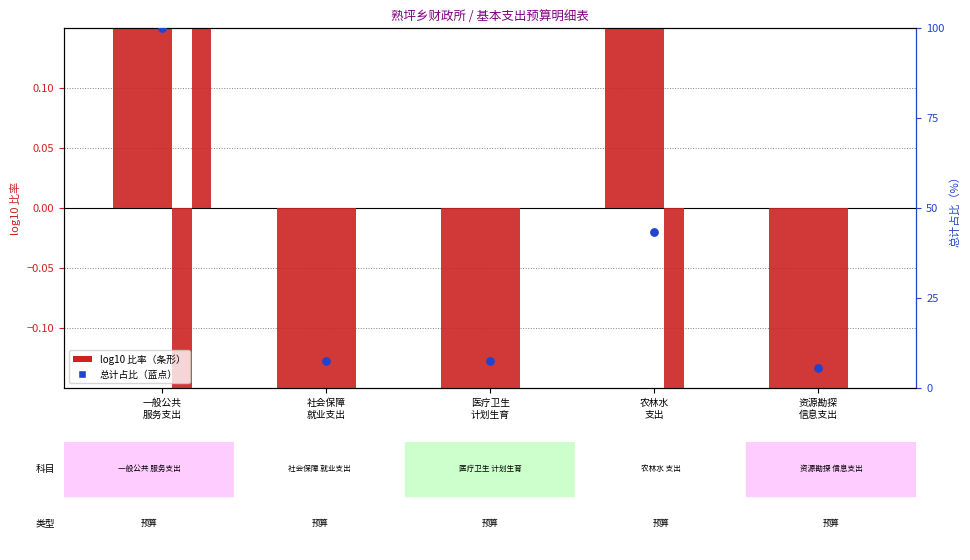

Which series reaches the maximum Y coordinate?

总计占比（%）